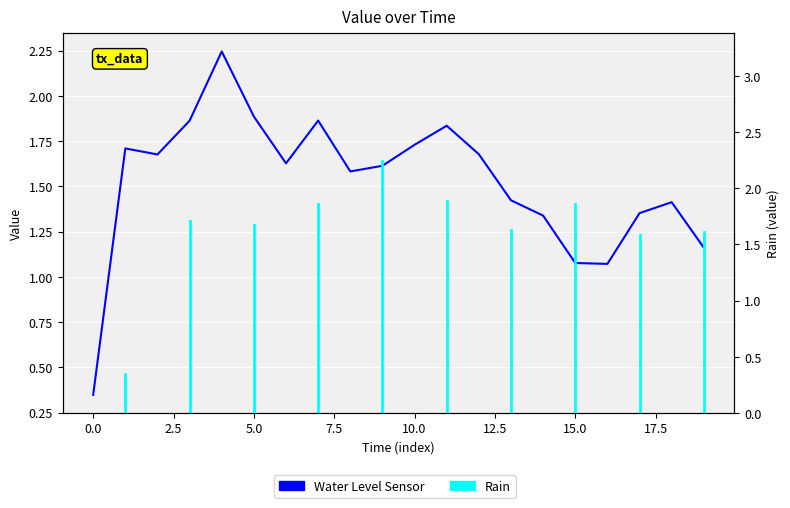

How many data points does each series have?

20